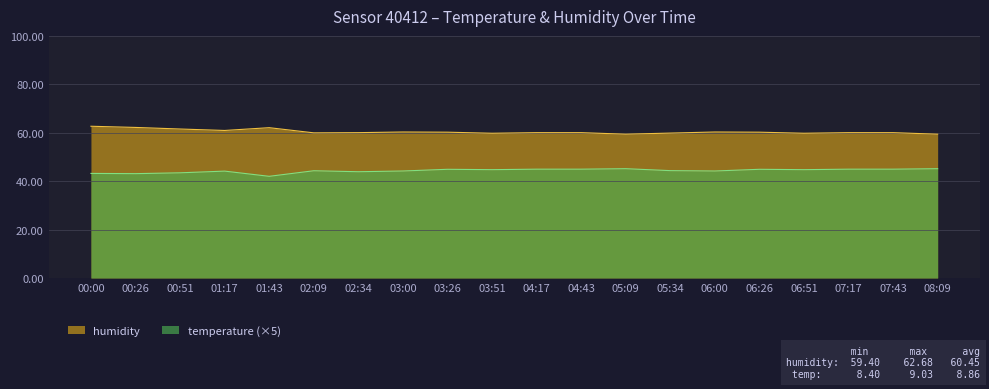

What is the difference between the highest and lowest values at 05:34?

15.5